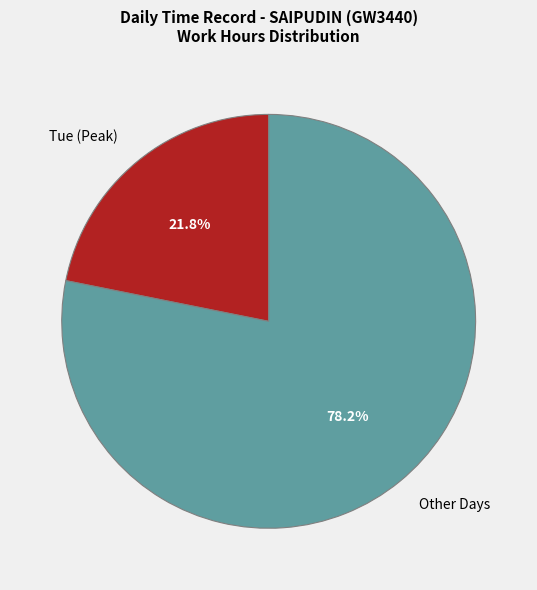

What portion of the pie excludes Other Days?

21.8%